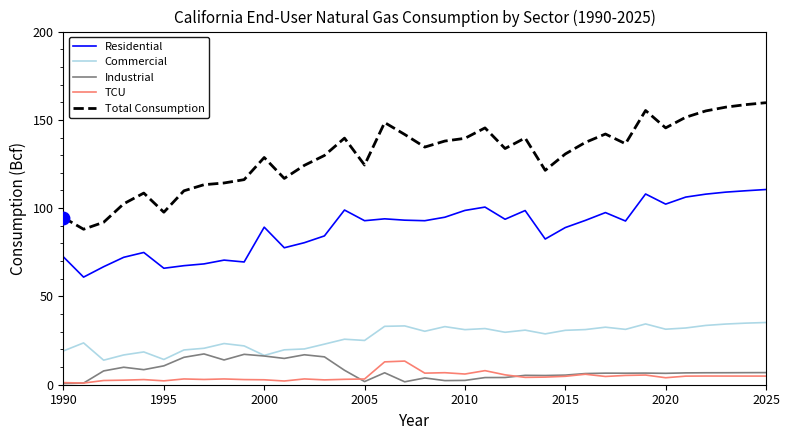

Which series has the largest total across all categories?

Total Consumption